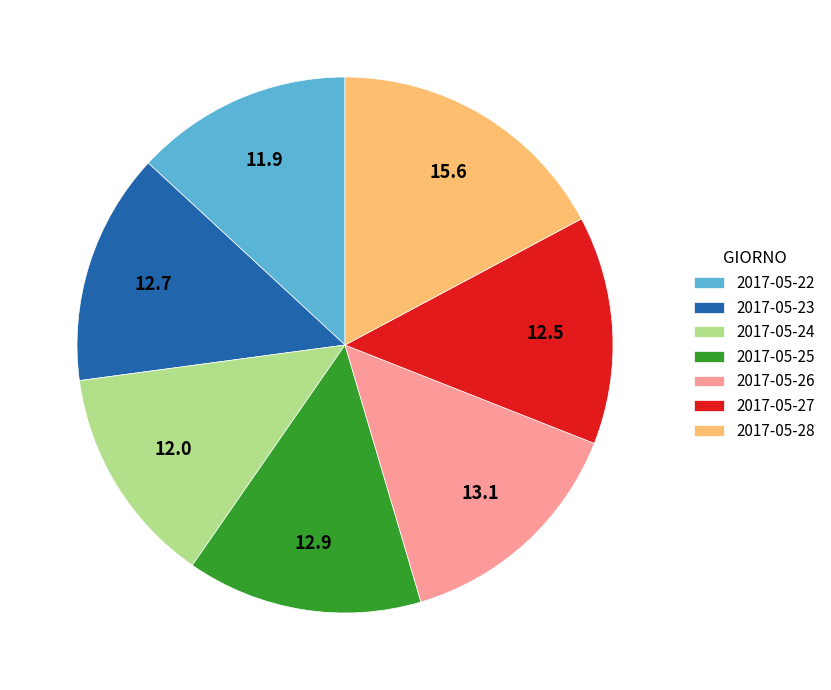

Is 2017-05-26 the majority of the pie?

No